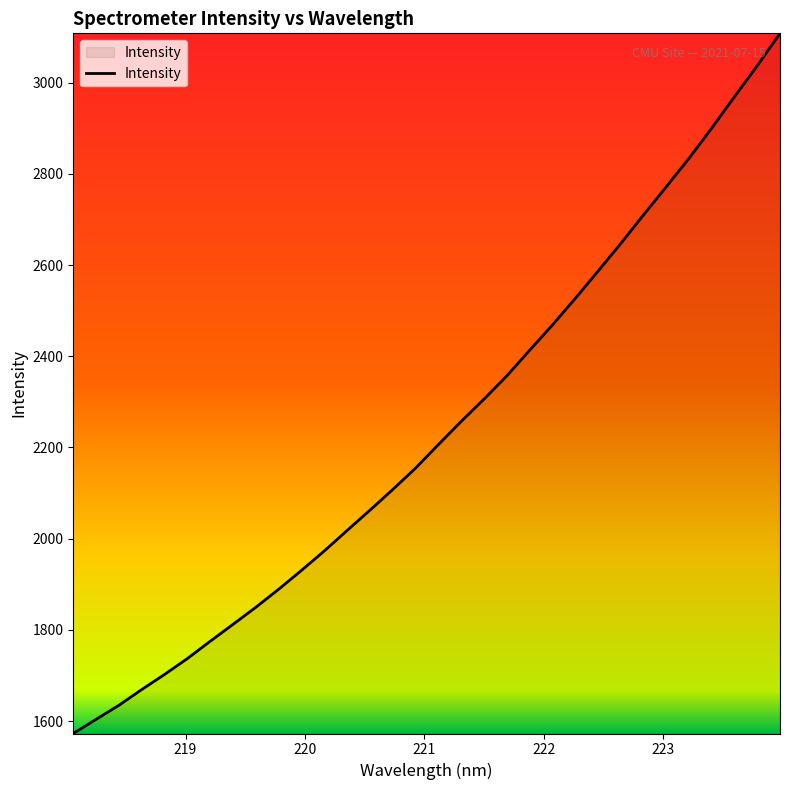

What is the greatest value displayed?

3108.2